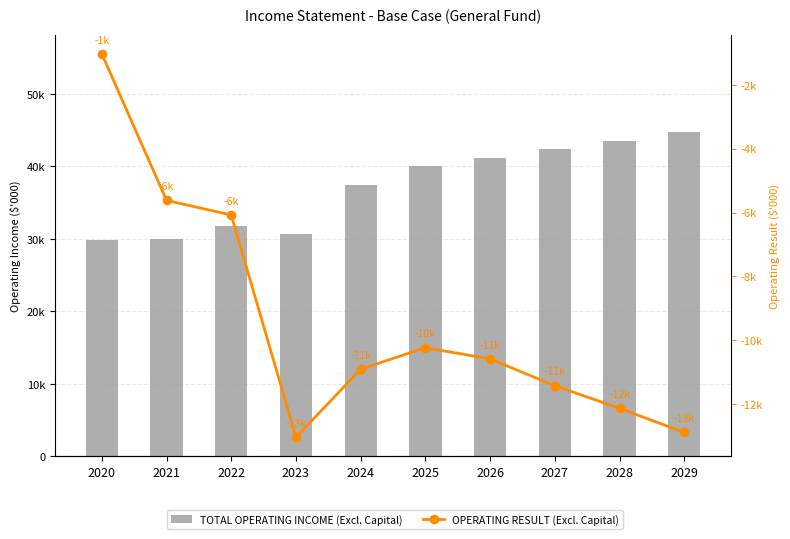

At which category is the sum across all series the highest?

2029